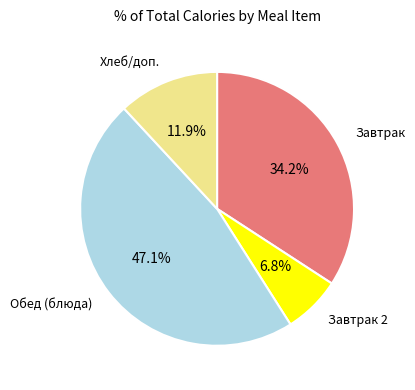

Is there any slice that represents more than half of the pie?

No